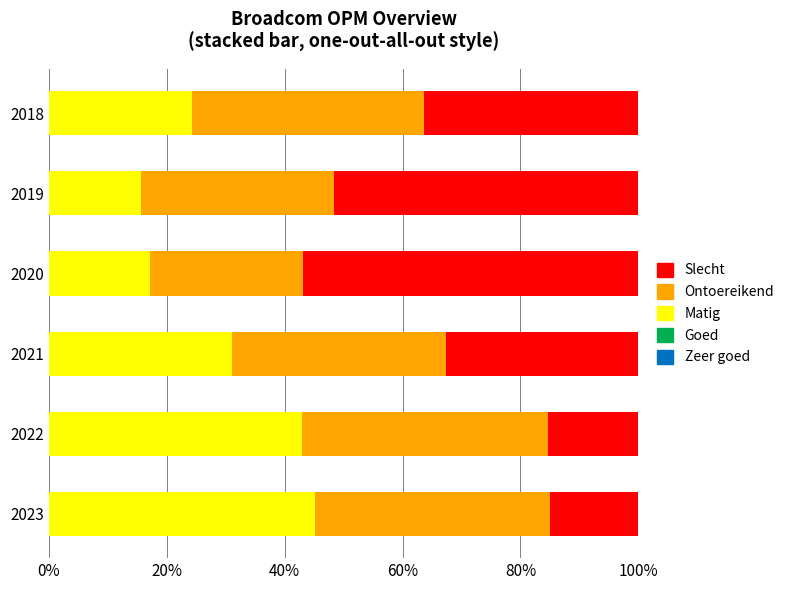

Are the bars horizontal?

Yes